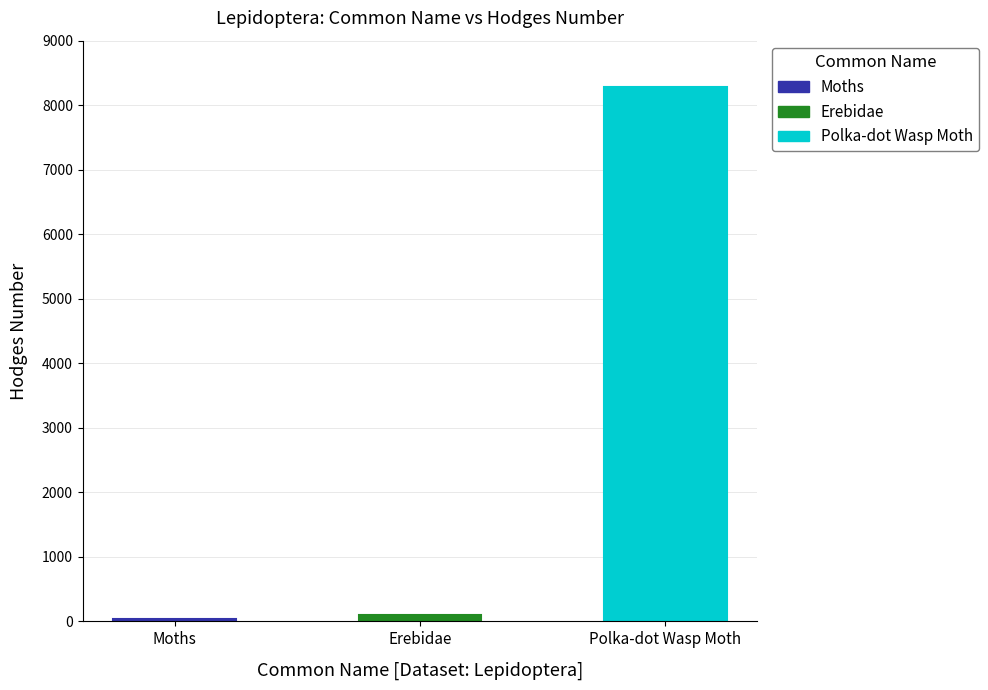

What is the change in value from Moths to Erebidae?

+64.2